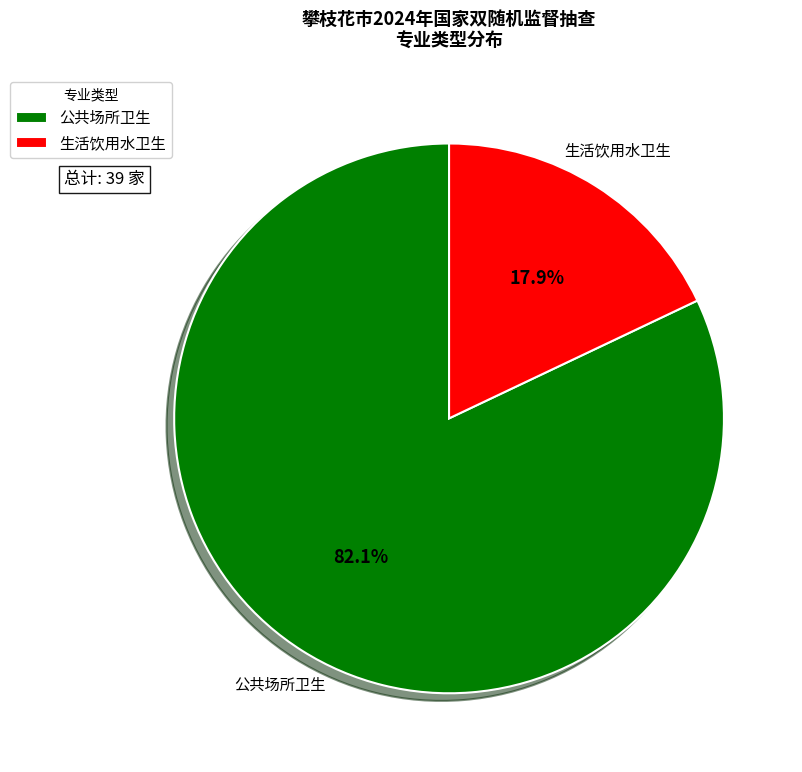

Does 生活饮用水卫生 account for over 50% of the chart?

No